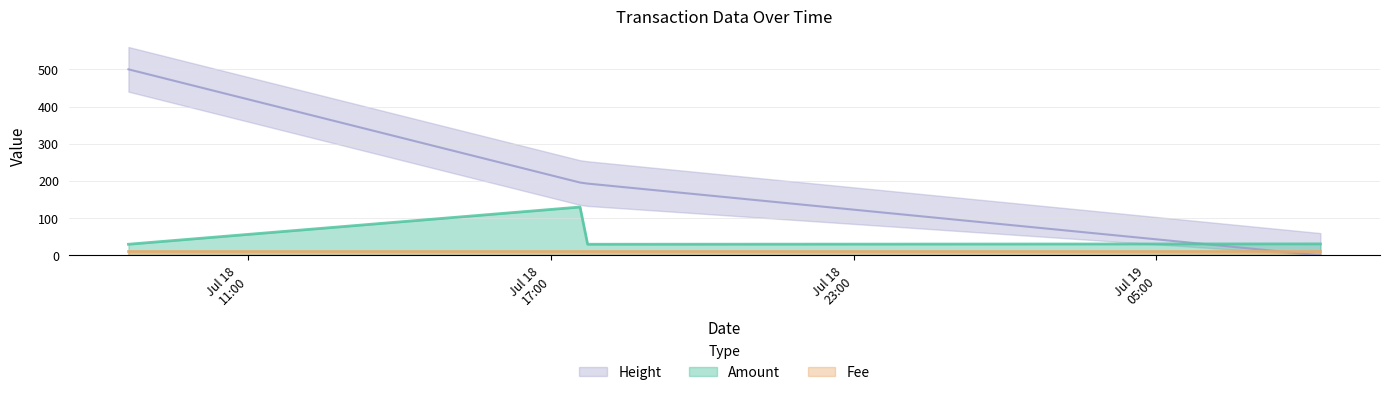

How many interior local peaks does the Amount series have?

1